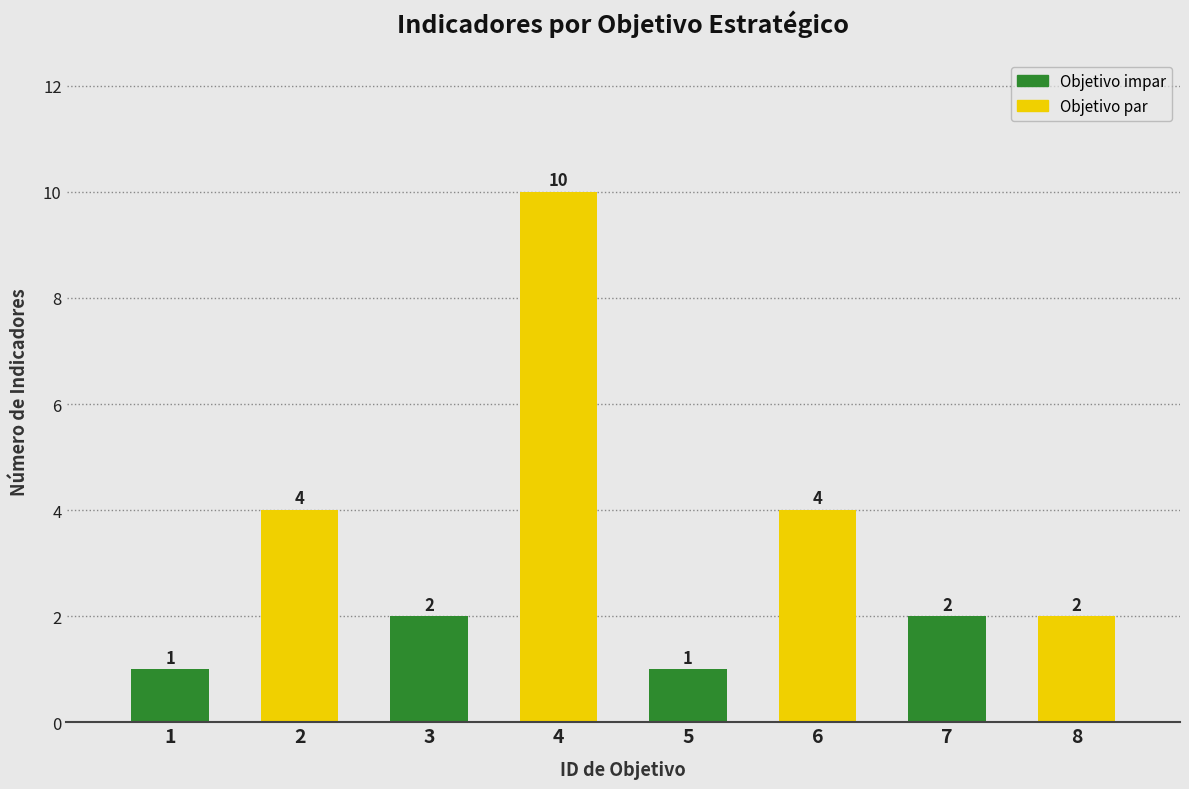

What is the difference between the second highest and minimum values?

3